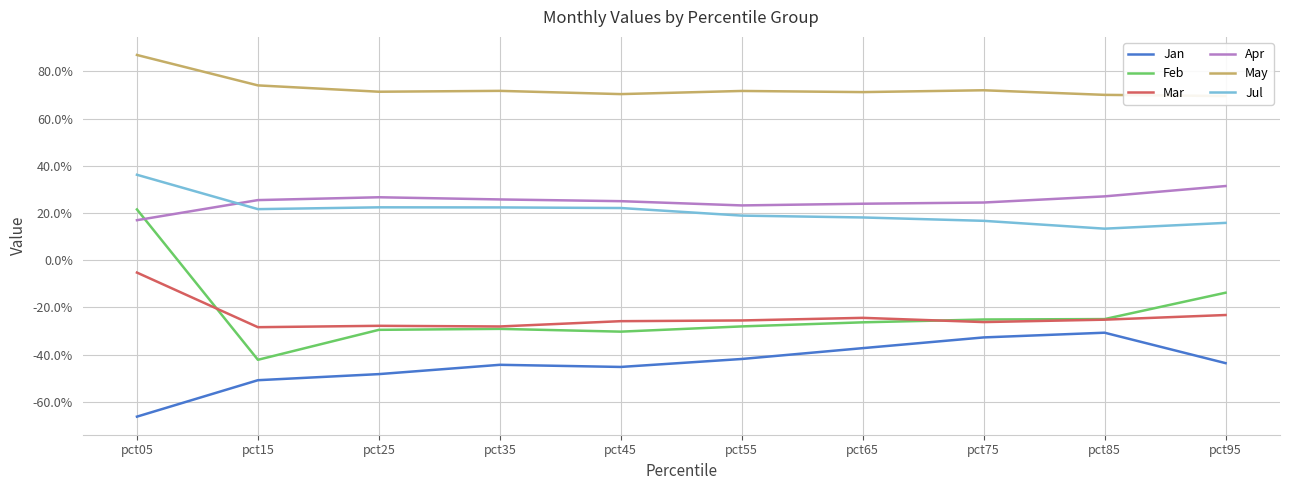

Which series has the largest total across all categories?

May